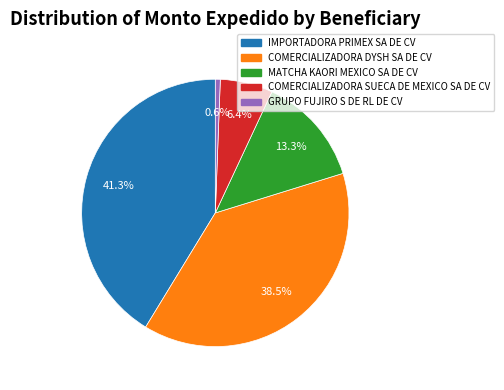

How much of the chart is everything except COMERCIALIZADORA DYSH SA DE CV?

61.5%